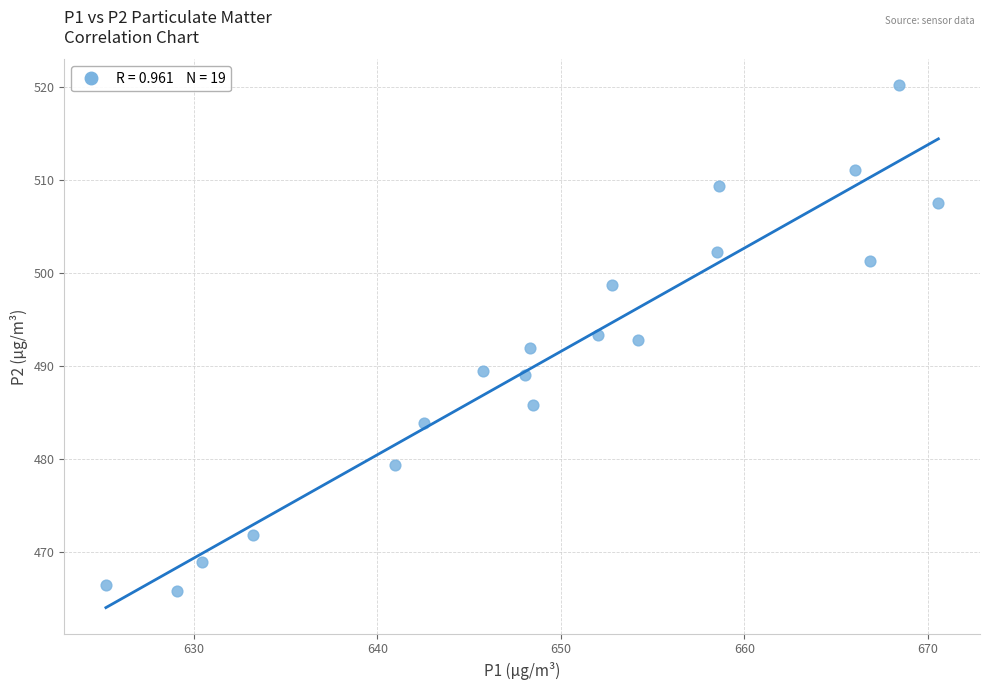

What is the range of X values (max minus min)?

45.4